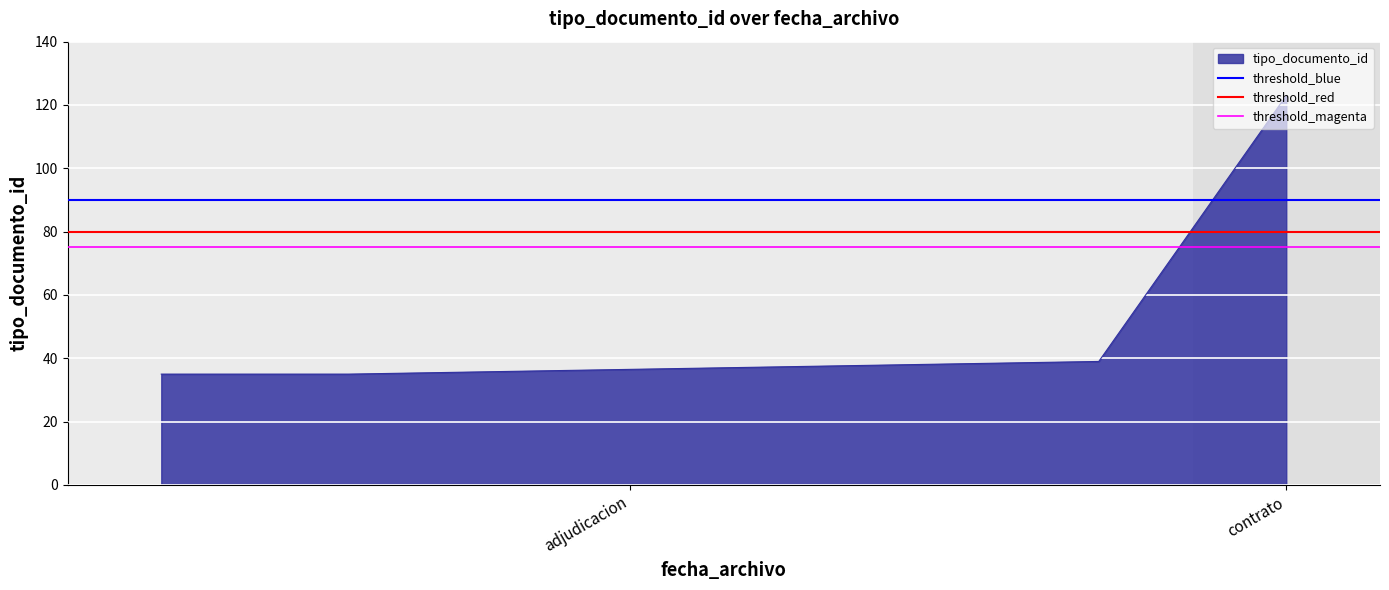

What is the label of the 2nd point from the right?

adjudicacion